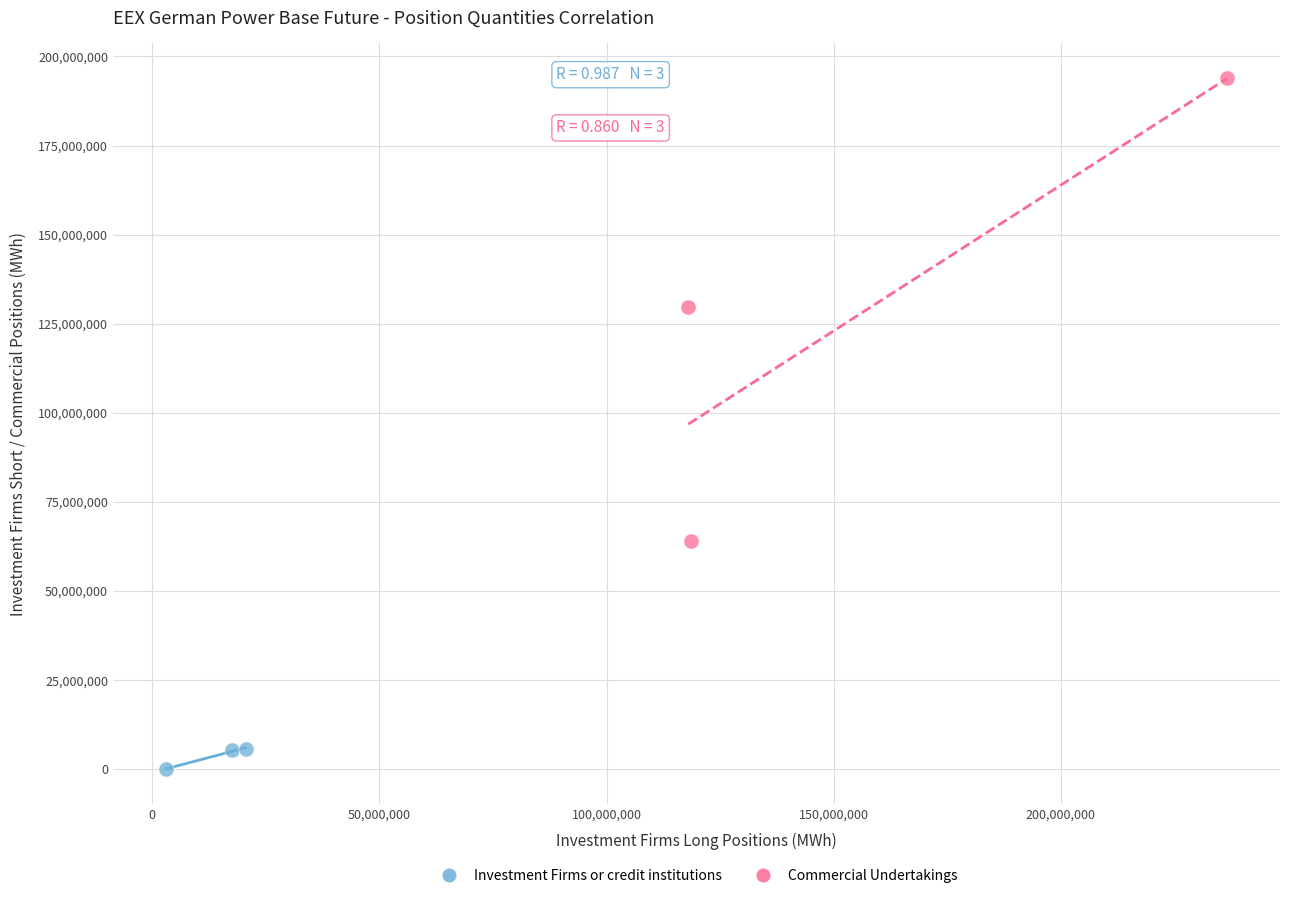

What are all the series names shown in the legend?

Investment Firms or credit institutions, Commercial Undertakings